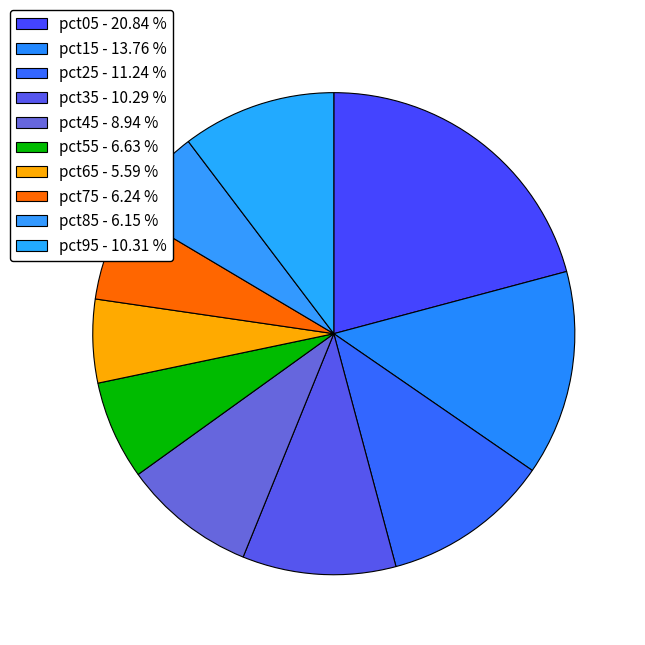

Which slice is the smallest?

pct65